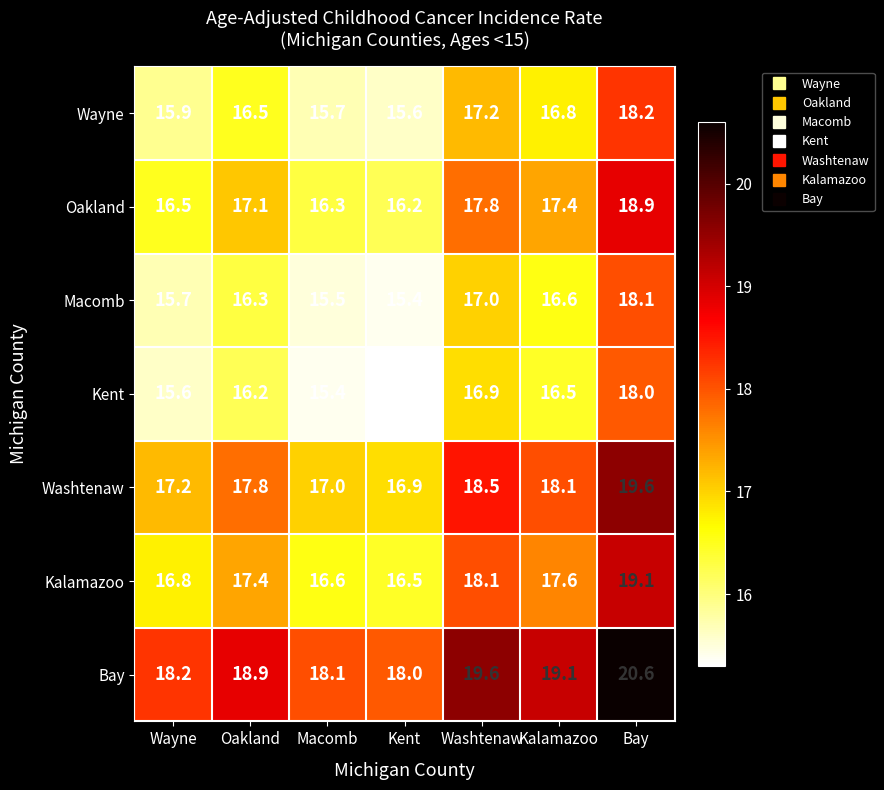

What is the total value across all series at Kent?

113.9